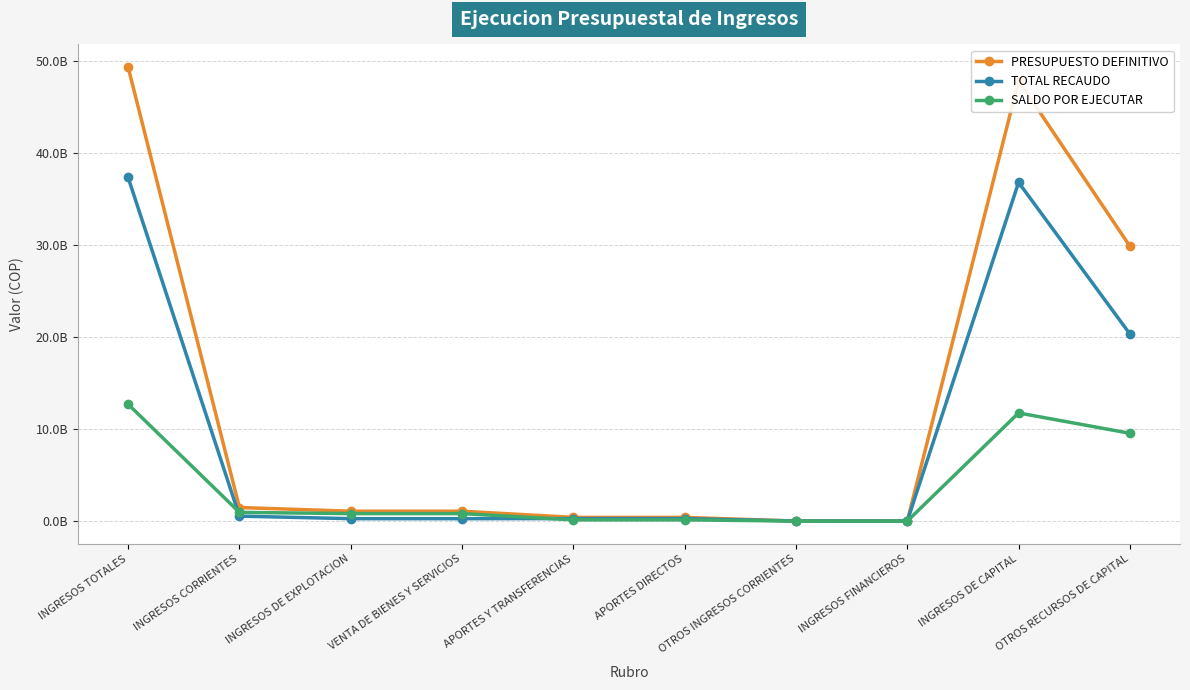

Which series has the largest total across all categories?

PRESUPUESTO DEFINITIVO